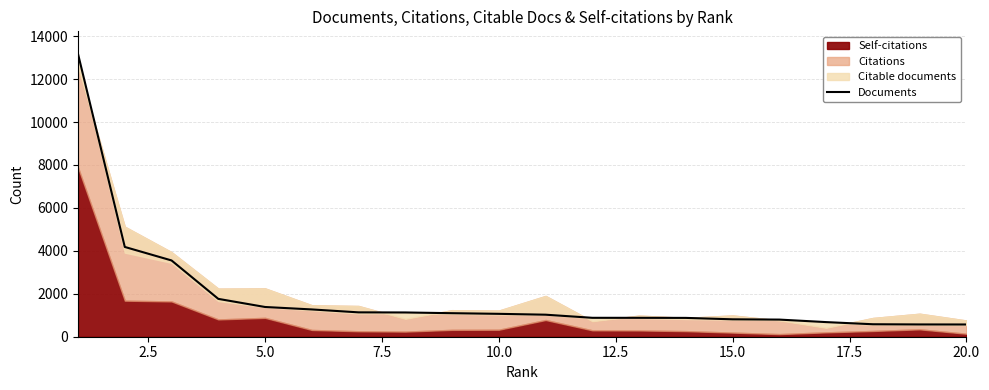

What is the maximum value for Documents?

13172